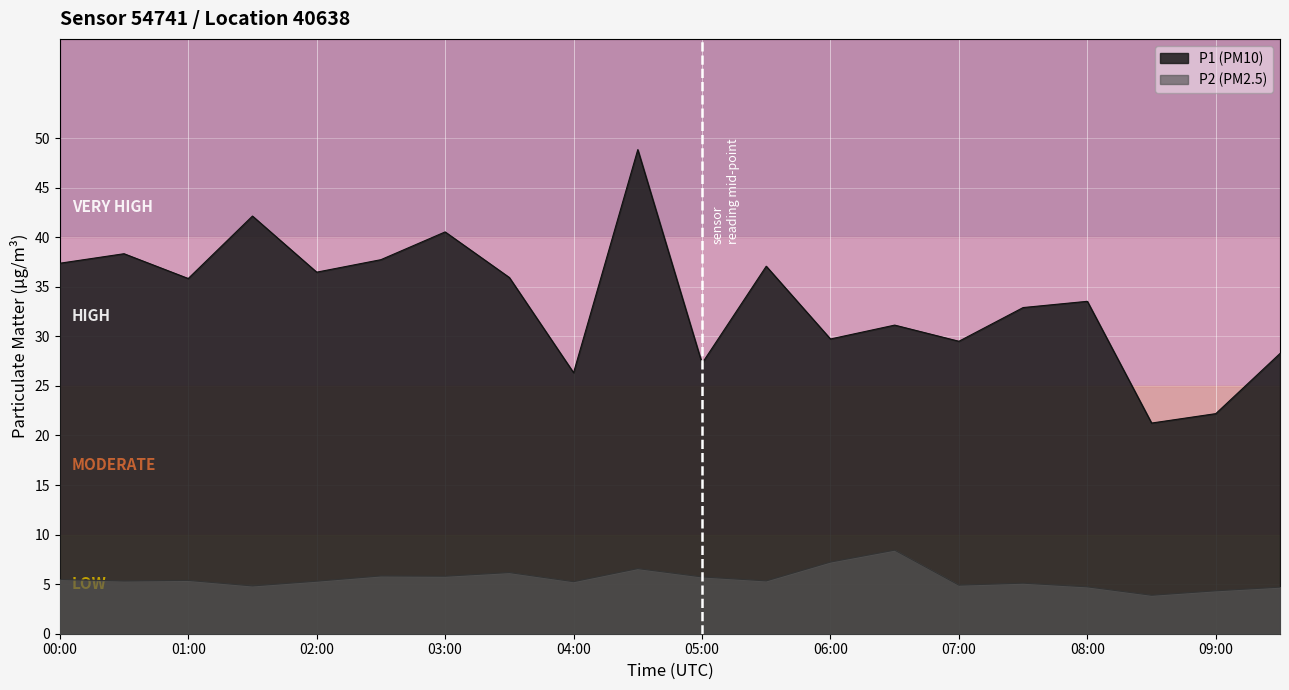

At how many categories does at least one series exceed 33?

11